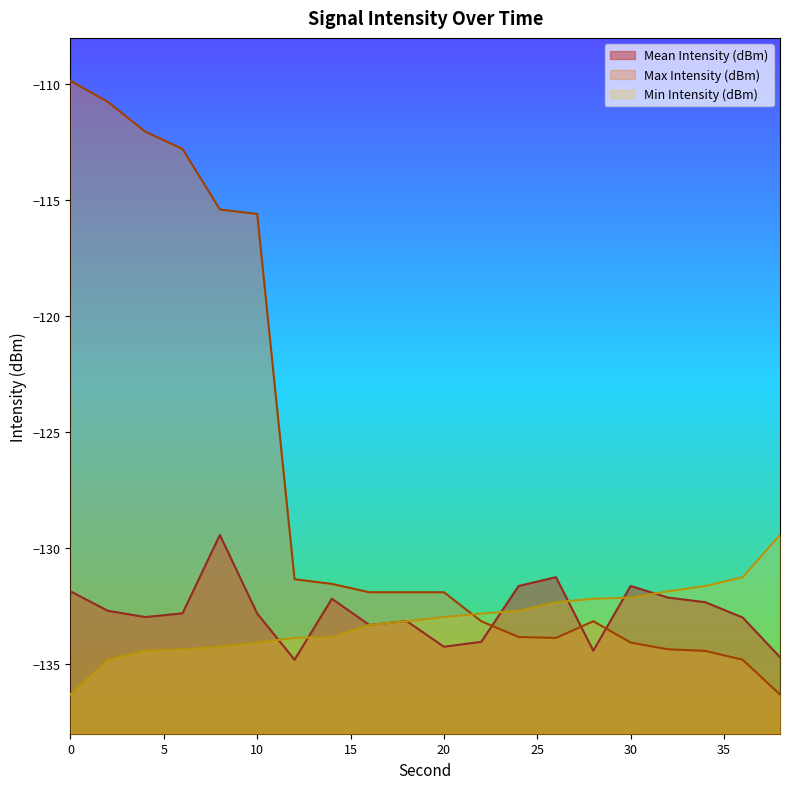

What is the total value across all series at 32?

-398.4